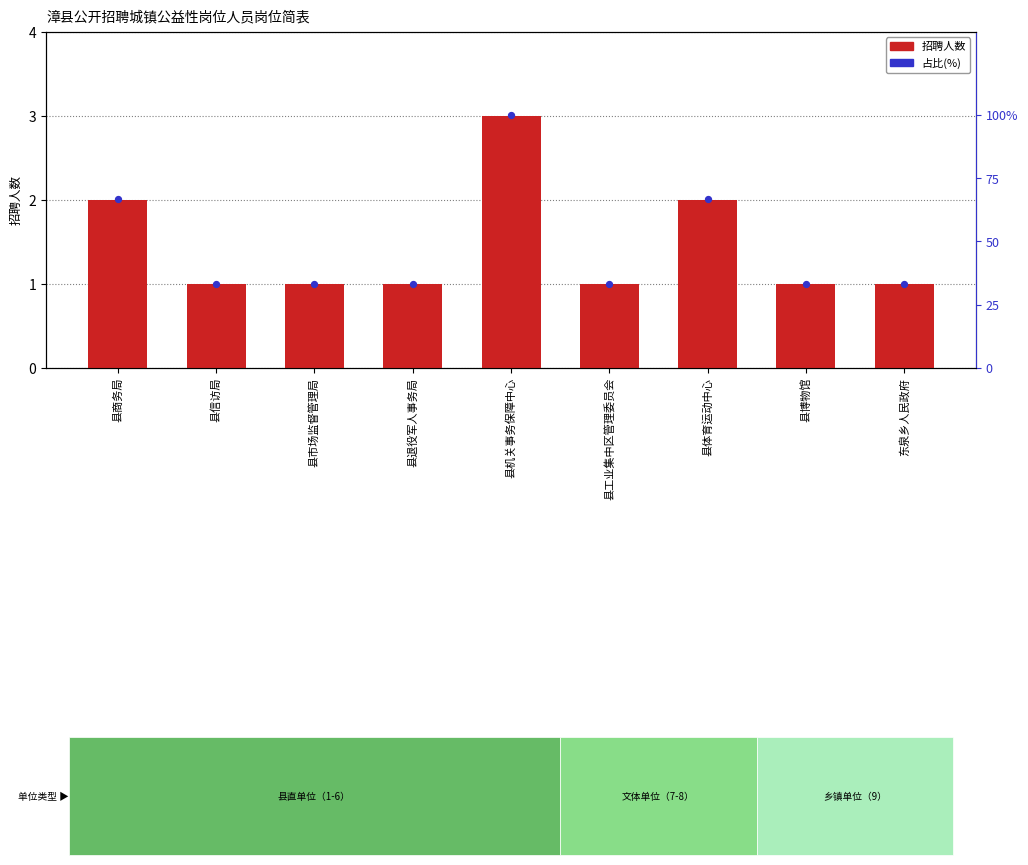

What is the total value across all series at 县退役军人事务局?

34.3